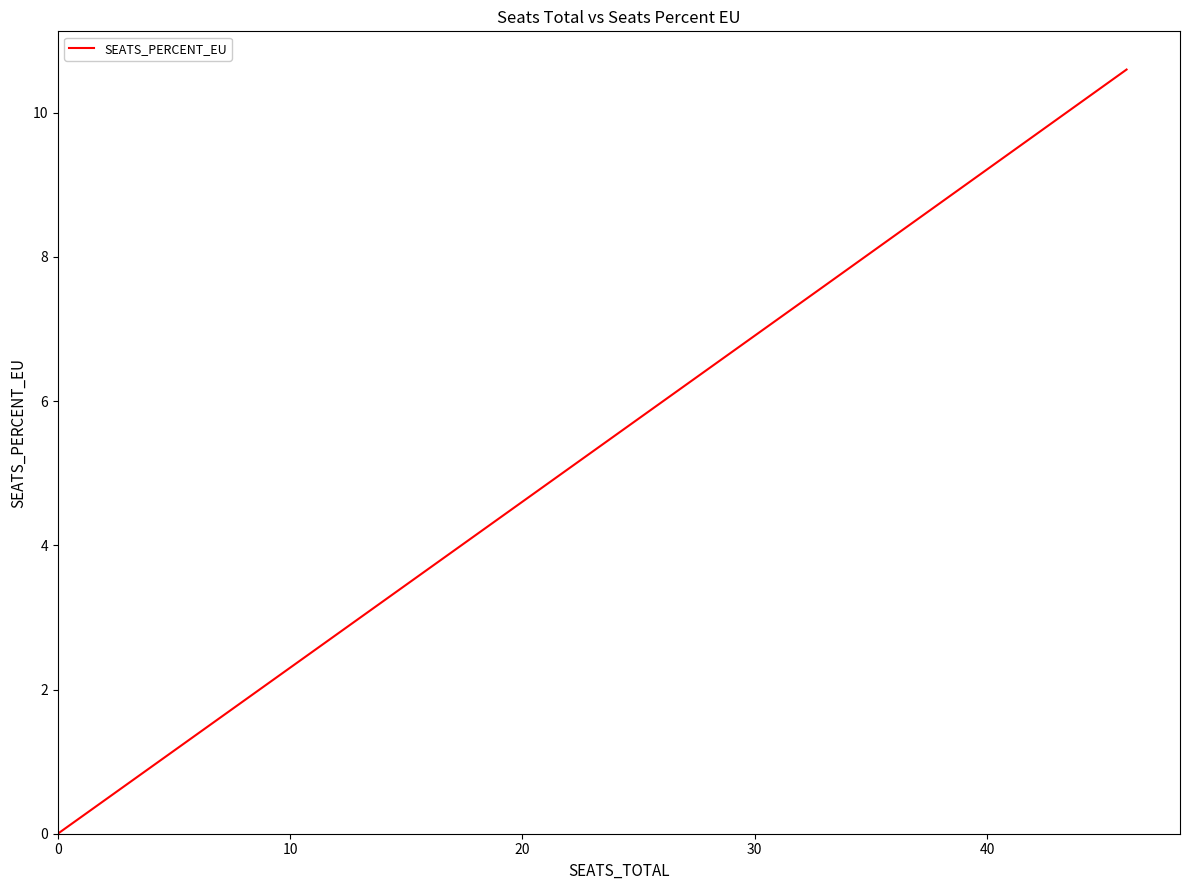

What is the greatest value displayed?

10.6